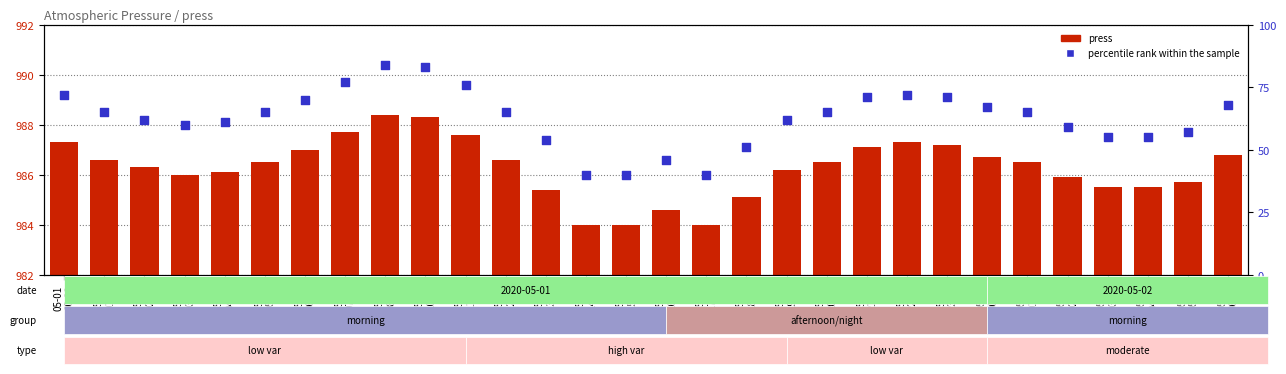

Which series reaches the minimum Y coordinate?

percentile rank within the sample